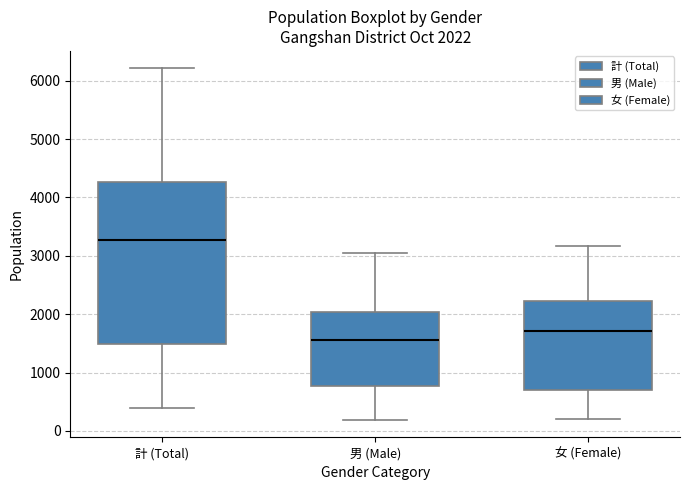

Which box is the tallest, from its lower edge to its upper edge?

計 (Total)